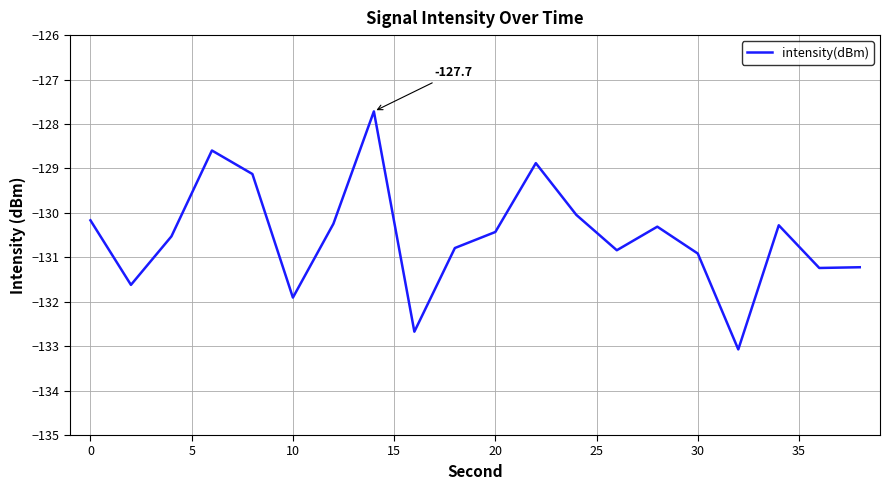

What is the smallest value displayed?

-133.1